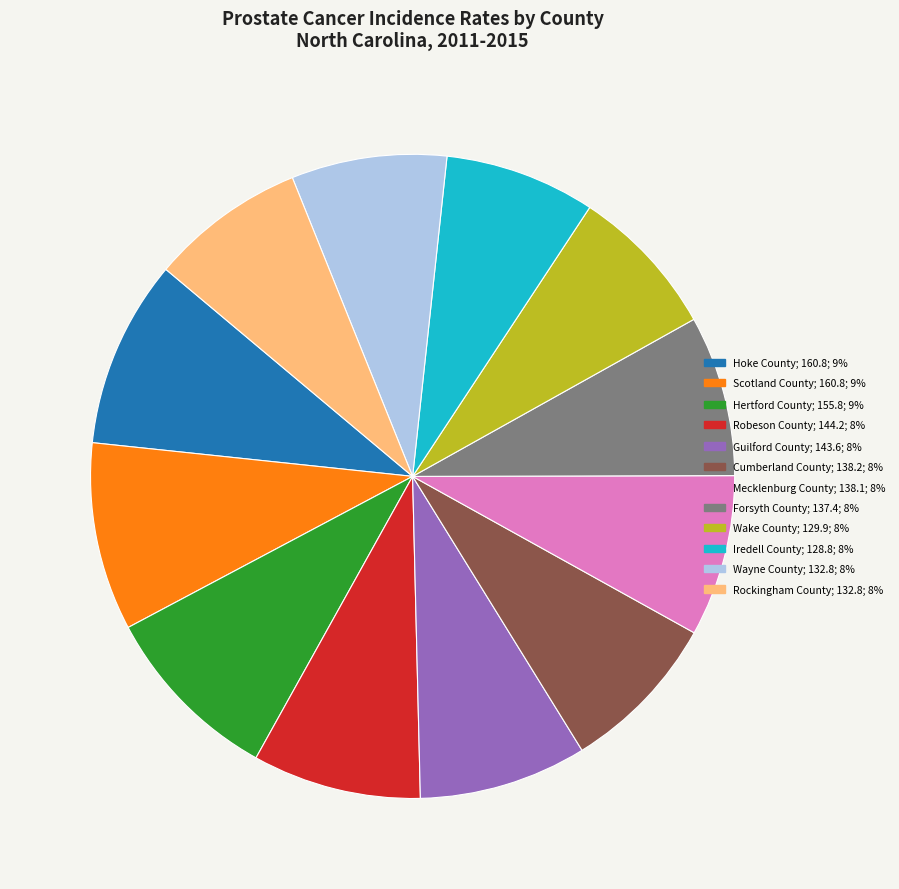

Approximately how many times larger is the value at Iredell County compared to Wayne County?

1.0